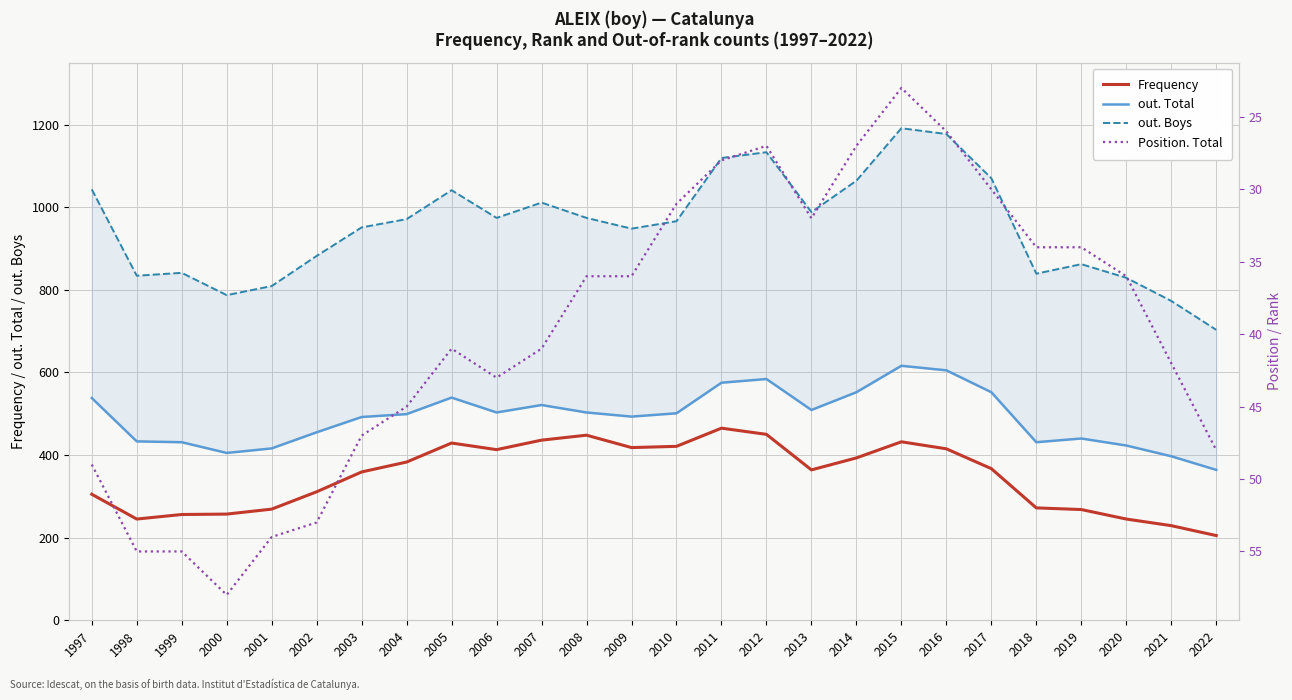

True or false: out. Boys and out. Total intersect in this chart.

False